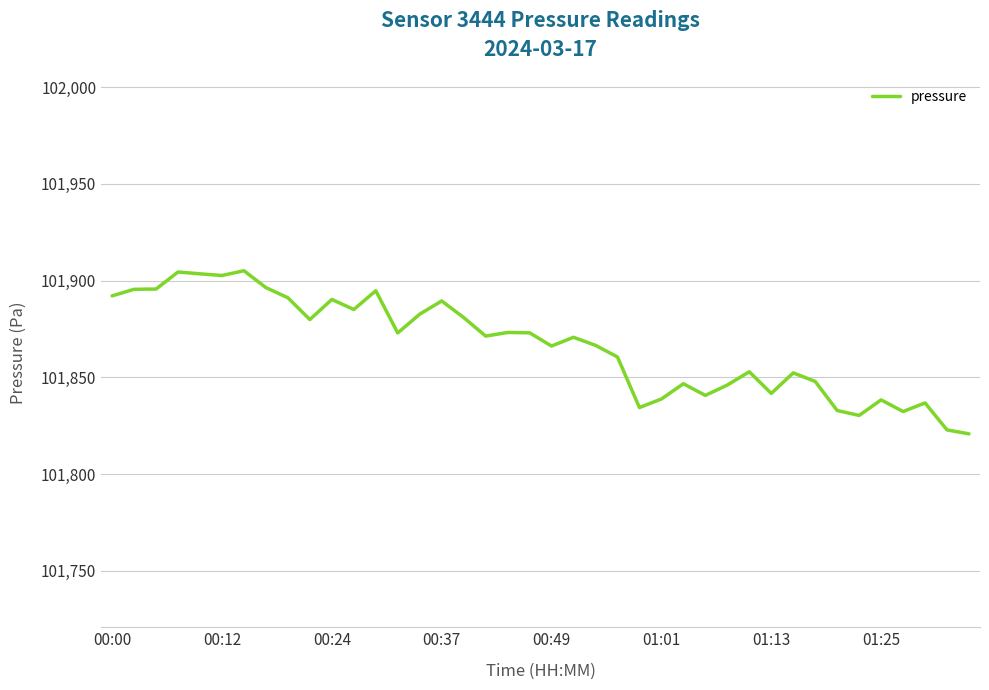

What is the maximum value shown in the chart?

101905.1